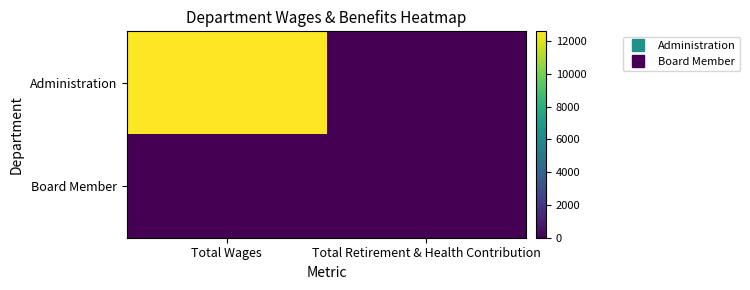

Rank the series at Total Wages from highest to lowest value.

Administration, Board Member